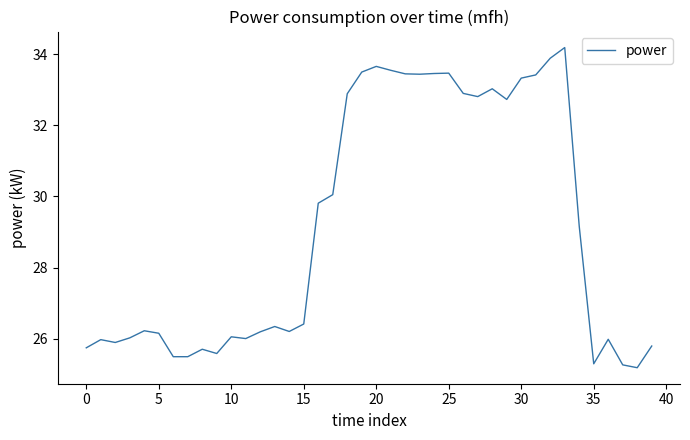

What is the greatest value displayed?

34.2